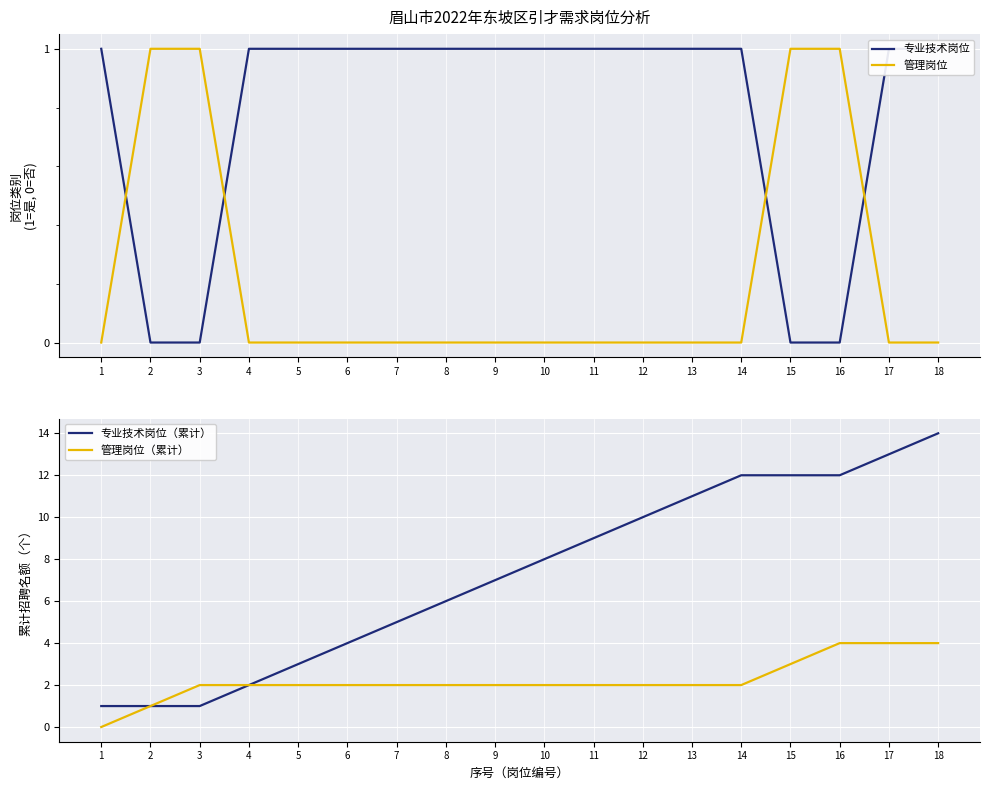

Is it true that 管理岗位（累计） equals 3 at 15?

True